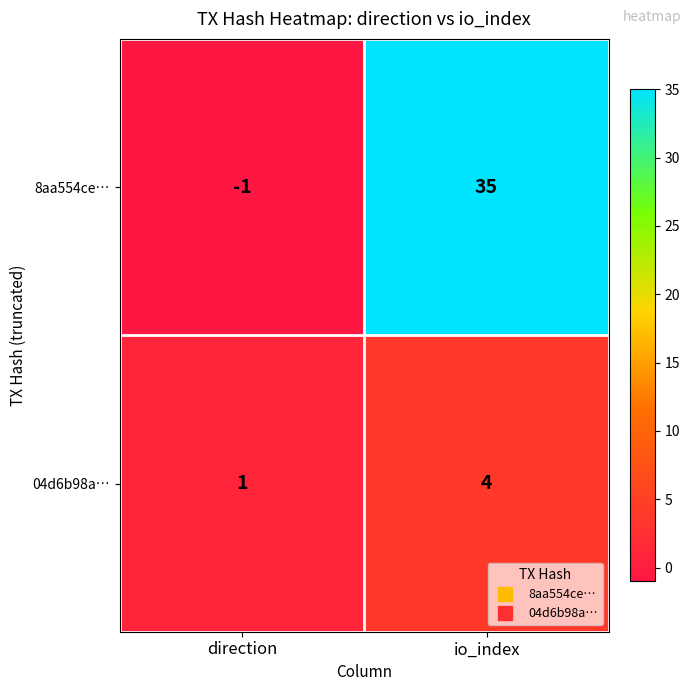

Where is 8aa554ce… nearest to the value 17?

direction